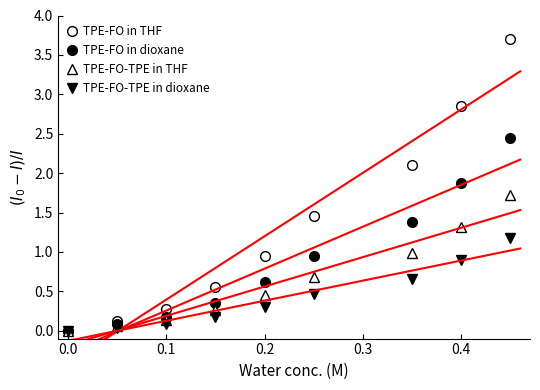

True or false: TPE-FO in dioxane and TPE-FO-TPE in dioxane cross at least once.

False